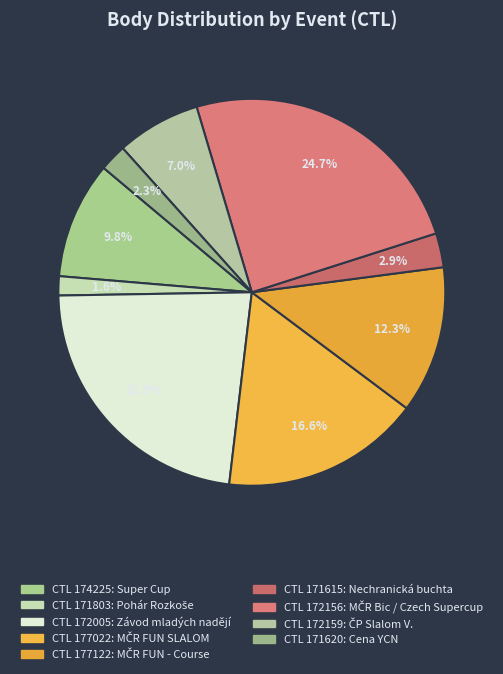

Which category has the biggest portion of the pie?

172156